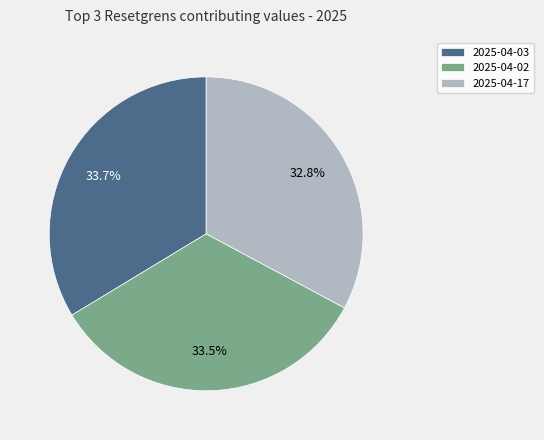

Approximately how many times larger is the value at 2025-04-17 compared to 2025-04-03?

1.0